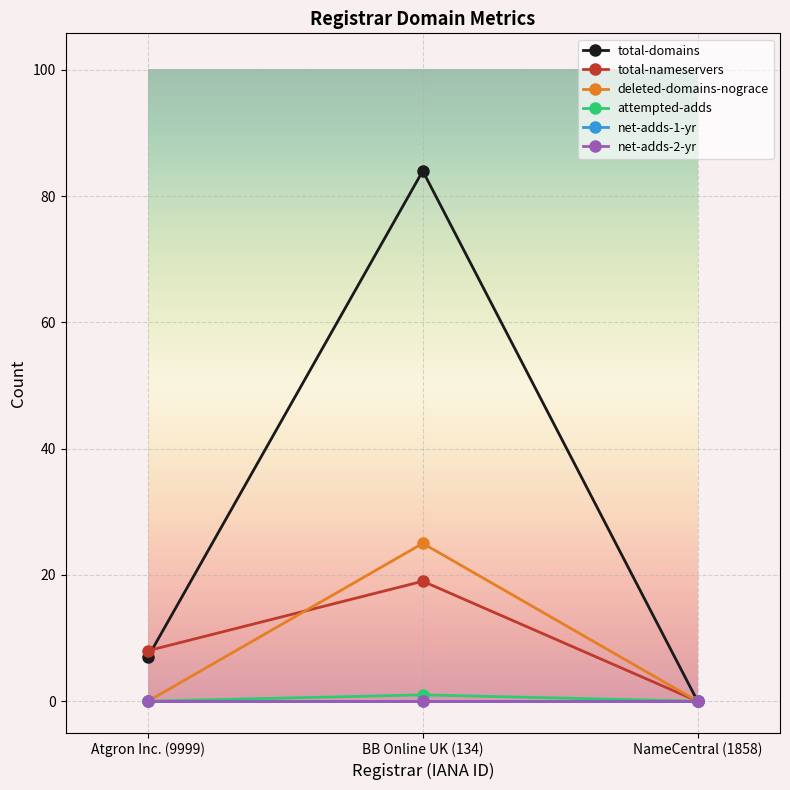

How many lines are shown in the chart?

6